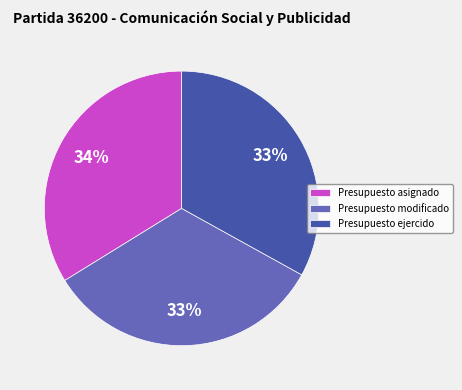

To the nearest percent, what is the difference between the Presupuesto modificado and Presupuesto asignado slice percentages?

1%